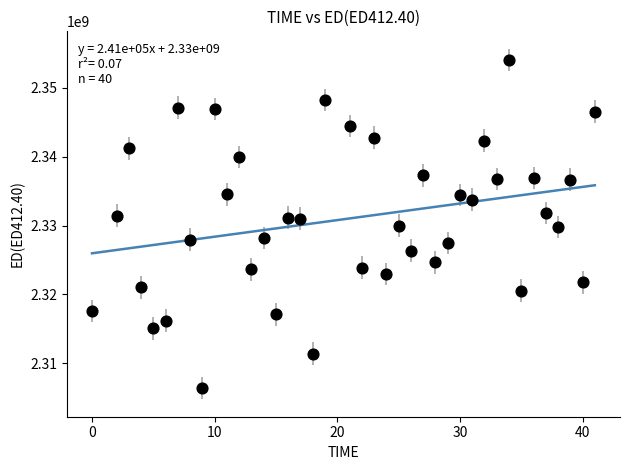

What is the range of Y values (max minus min)?

47551186